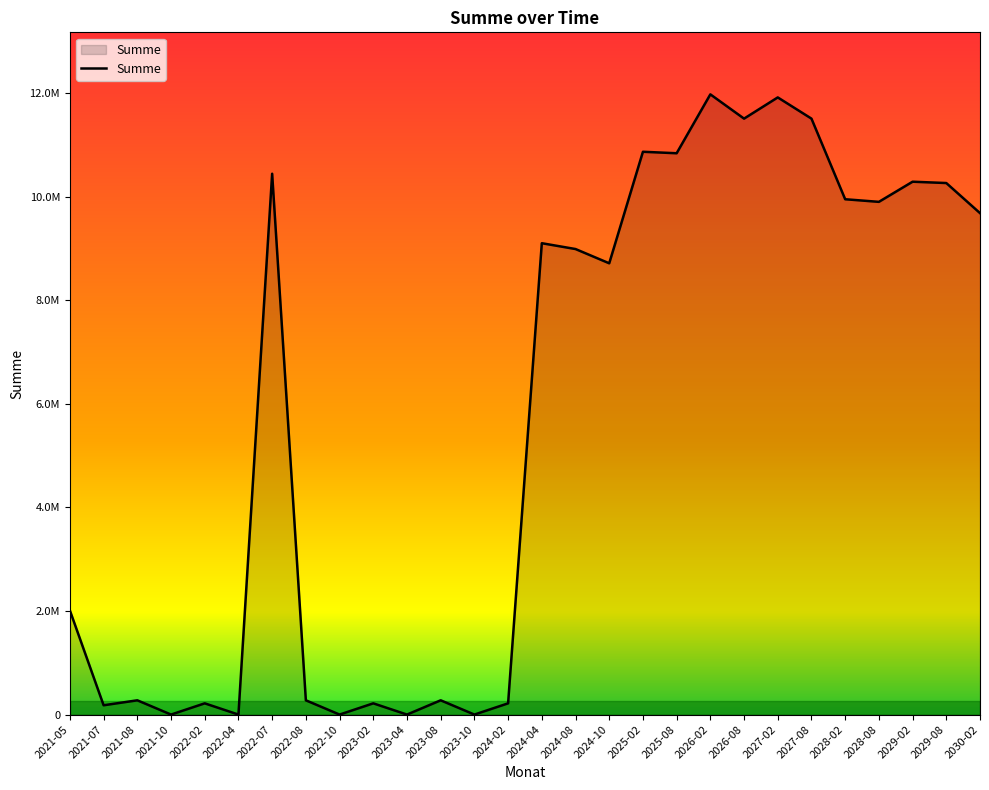

List the labels in order of value, smallest first.

2021-10, 2022-04, 2022-10, 2023-04, 2023-10, 2021-07, 2022-02, 2023-02, 2024-02, 2021-08, 2022-08, 2023-08, 2021-05, 2024-10, 2024-08, 2024-04, 2030-02, 2028-08, 2028-02, 2029-08, 2029-02, 2022-07, 2025-08, 2025-02, 2026-08, 2027-08, 2027-02, 2026-02